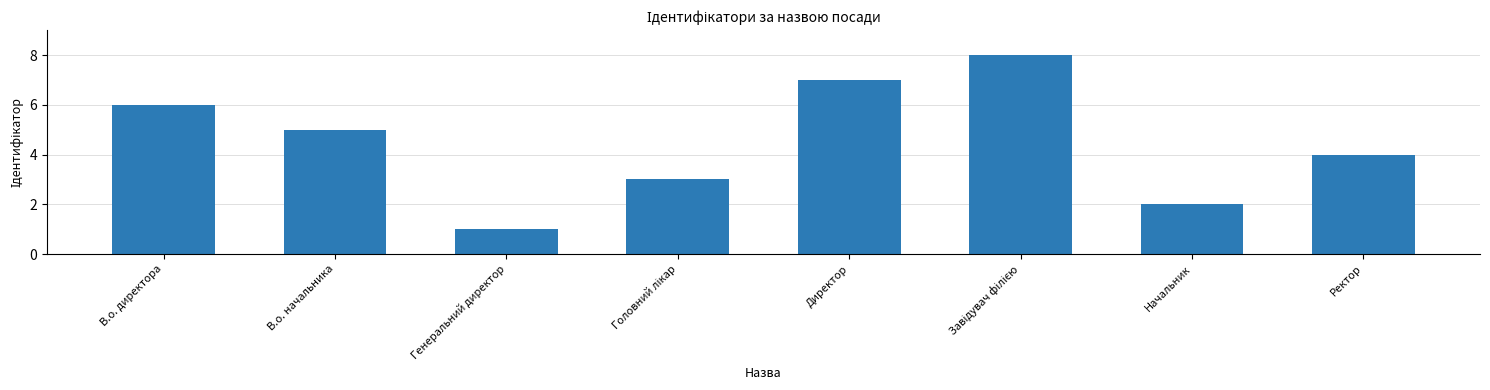

What is the difference between the values at Начальник and Директор?

5